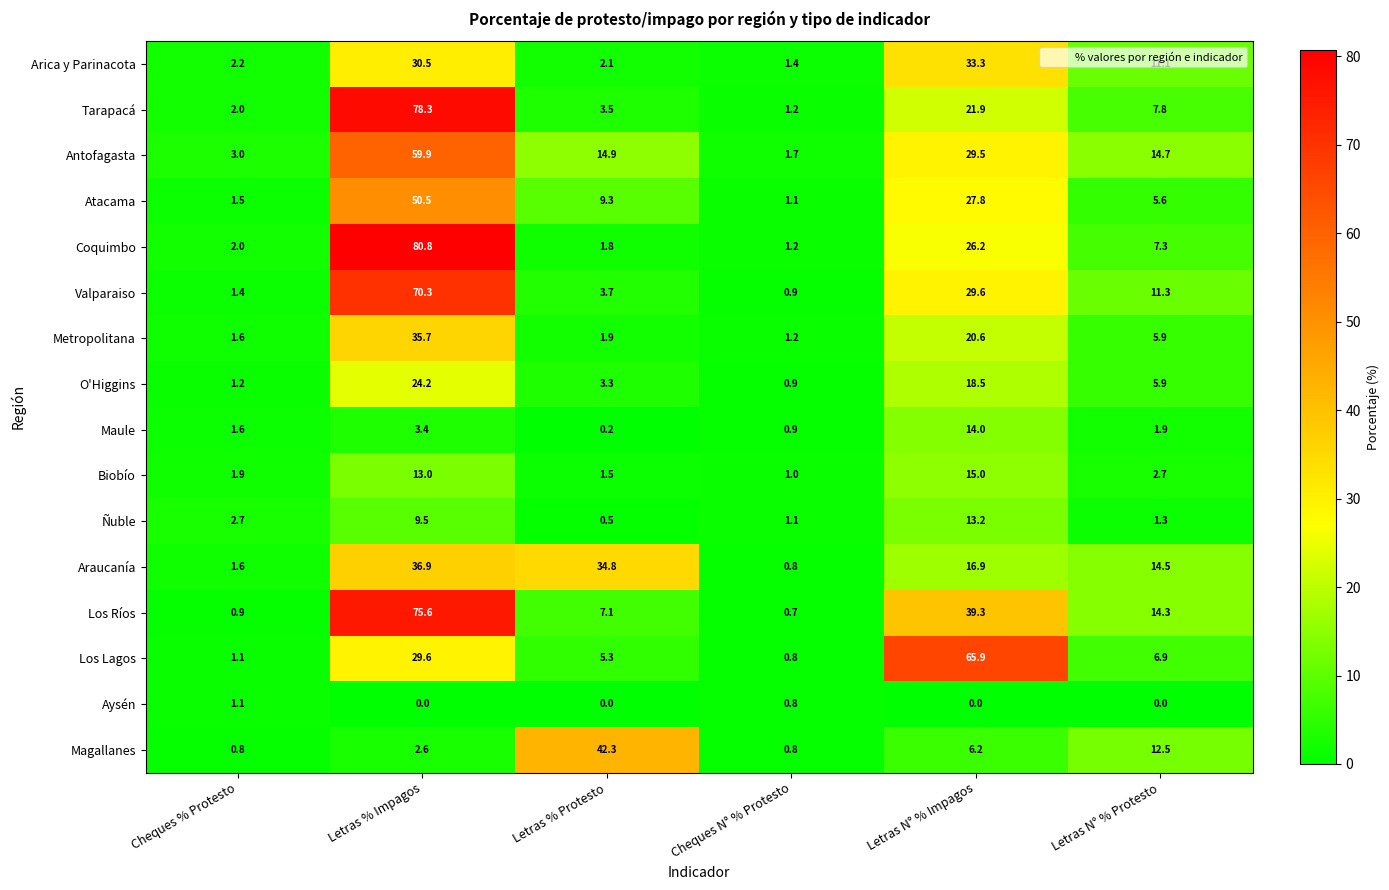

Which series has the widest spread of values?

Coquimbo